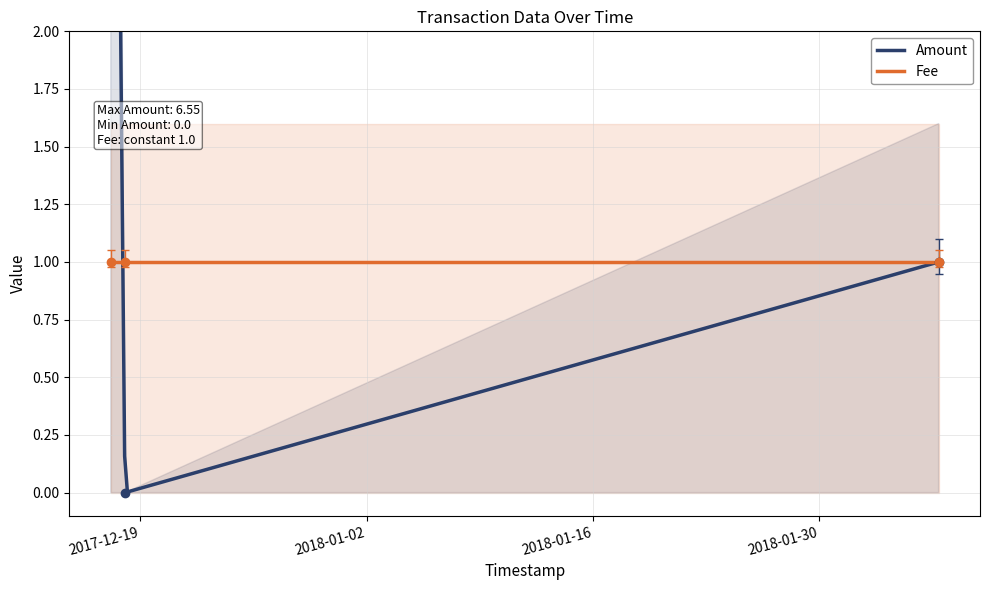

What is the average value?

2.5